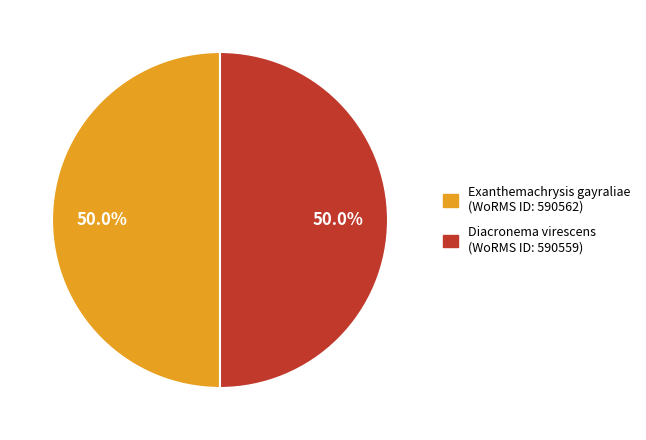

What is the ratio of the value at Exanthemachrysis gayraliae to the value at Diacronema virescens?

1.0